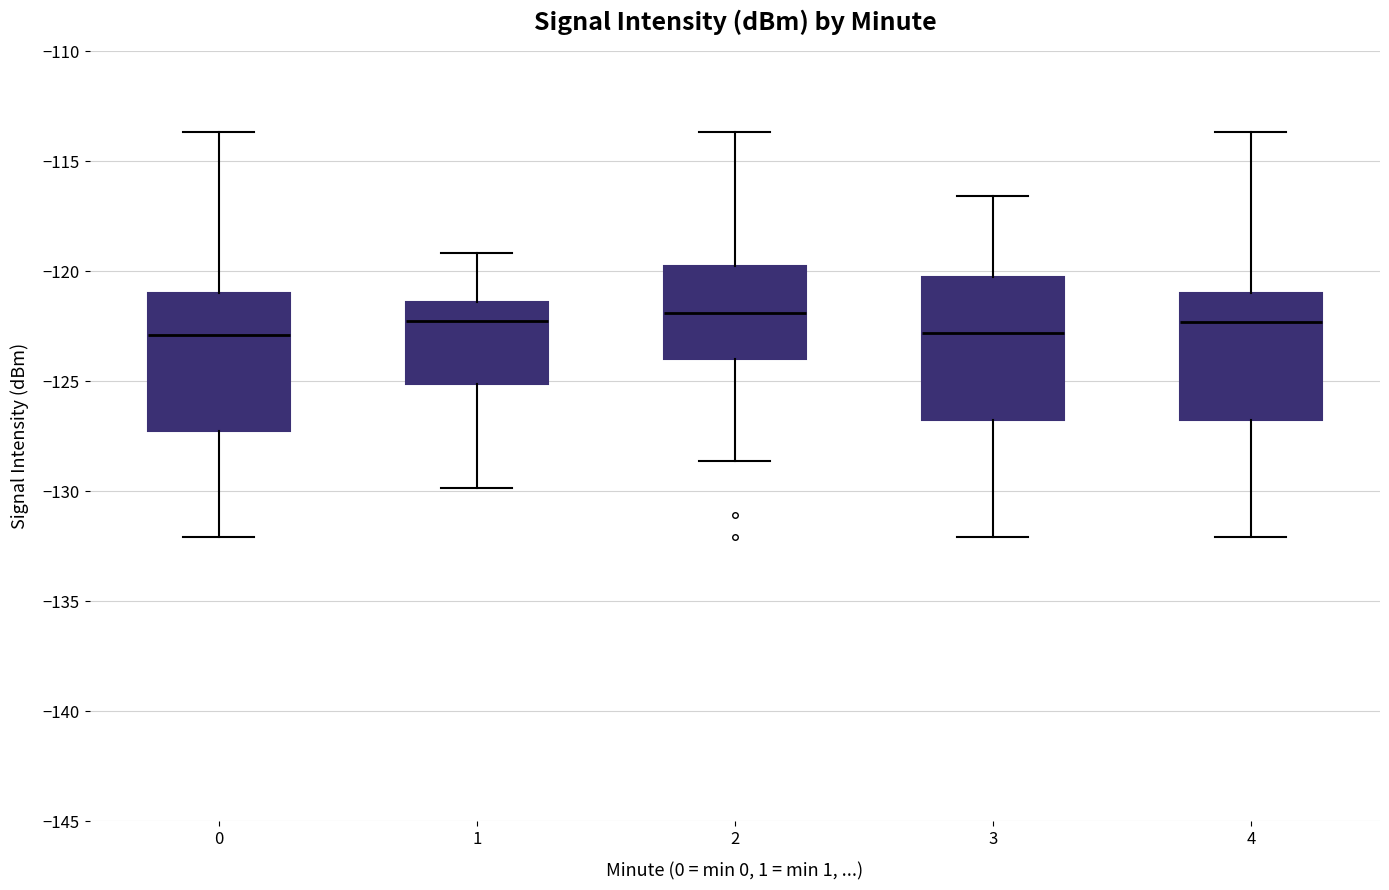

Reading left to right, transcribe this box plot: for each box, give where its median line is, the range the box spans, and where its two whiskers end, as read against the y-axis. The values are not printed on the chart, so give them approximately, as read against the axis.

0: median -123.0, box -127.0 to -121.0, whiskers -132.0 to -113.5
1: median -122.5, box -125.0 to -121.5, whiskers -130.0 to -119.0
2: median -122.0, box -124.0 to -120.0, whiskers -128.5 to -113.5
3: median -123.0, box -127.0 to -120.0, whiskers -132.0 to -116.5
4: median -122.5, box -127.0 to -121.0, whiskers -132.0 to -113.5